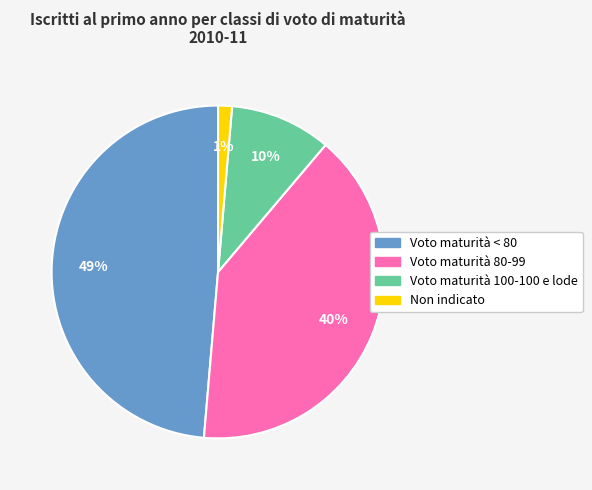

Which category has the biggest portion of the pie?

Voto maturità < 80